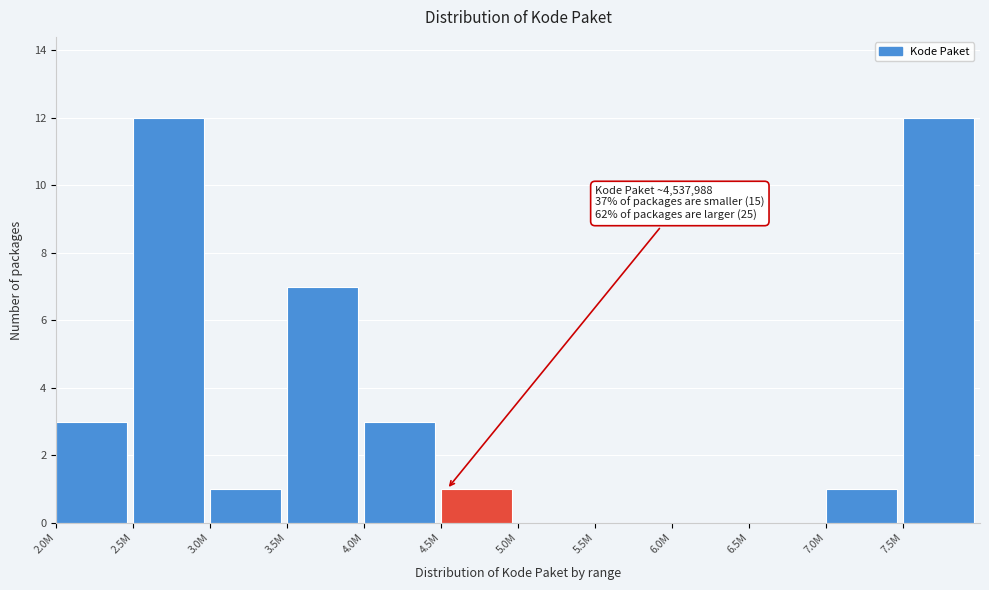

Reading right to left, list all the values displayed in this chart.

7.5M=12	7.0M=1	6.5M=0	6.0M=0	5.5M=0	5.0M=0	4.5M=1	4.0M=3	3.5M=7	3.0M=1	2.5M=12	2.0M=3